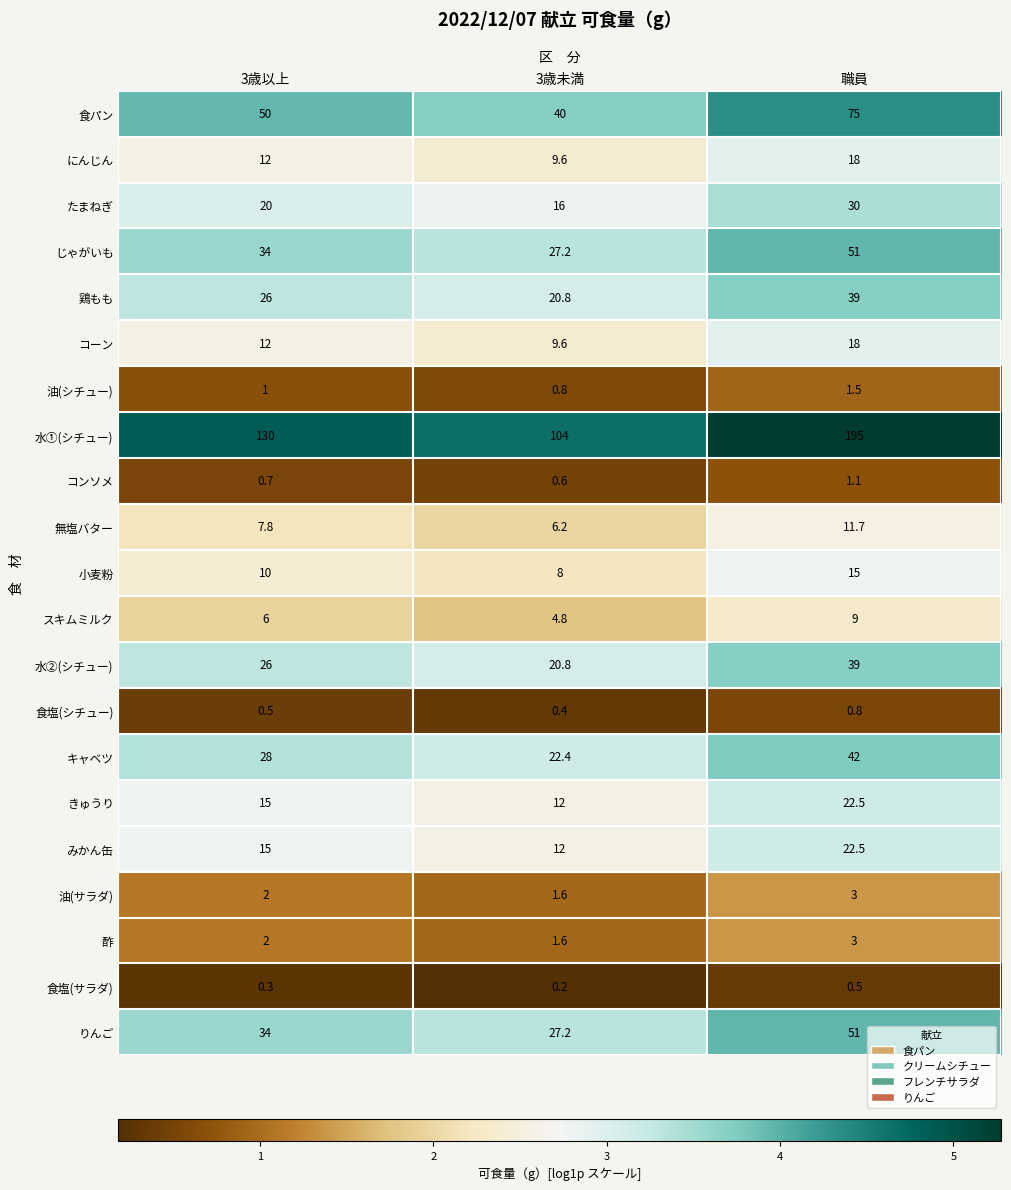

At which category is the sum across all series the highest?

職員